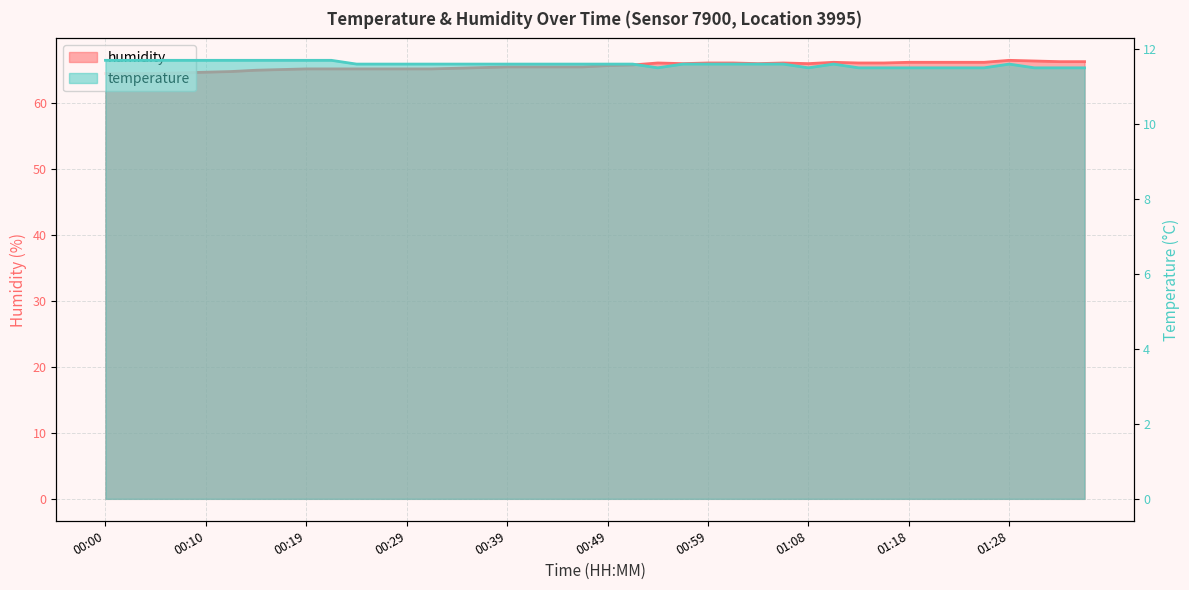

Count the number of data series in this chart.

2